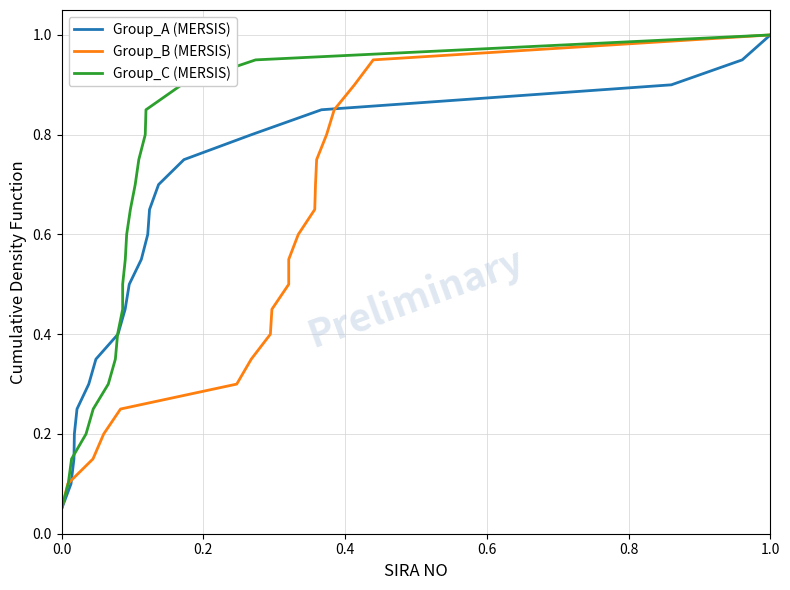

What is the highest value of the Group_A (MERSIS) series?

1.0